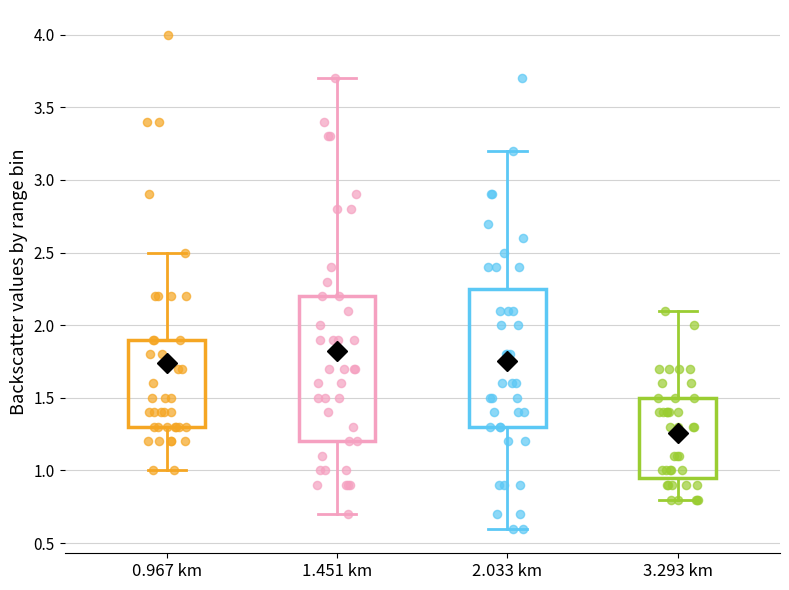

Reading left to right, read every box against the y-axis: the position of its median line, the range the box covers, and the ends of its whiskers. The values are not printed on the chart, so give them approximately, as read against the axis.

0.967 km: median 1.50, box 1.30 to 1.90, whiskers 1.00 to 2.50
1.451 km: median 1.70, box 1.20 to 2.20, whiskers 0.70 to 3.70
2.033 km: median 1.60, box 1.30 to 2.25, whiskers 0.60 to 3.20
3.293 km: median 1.30, box 0.95 to 1.50, whiskers 0.80 to 2.10